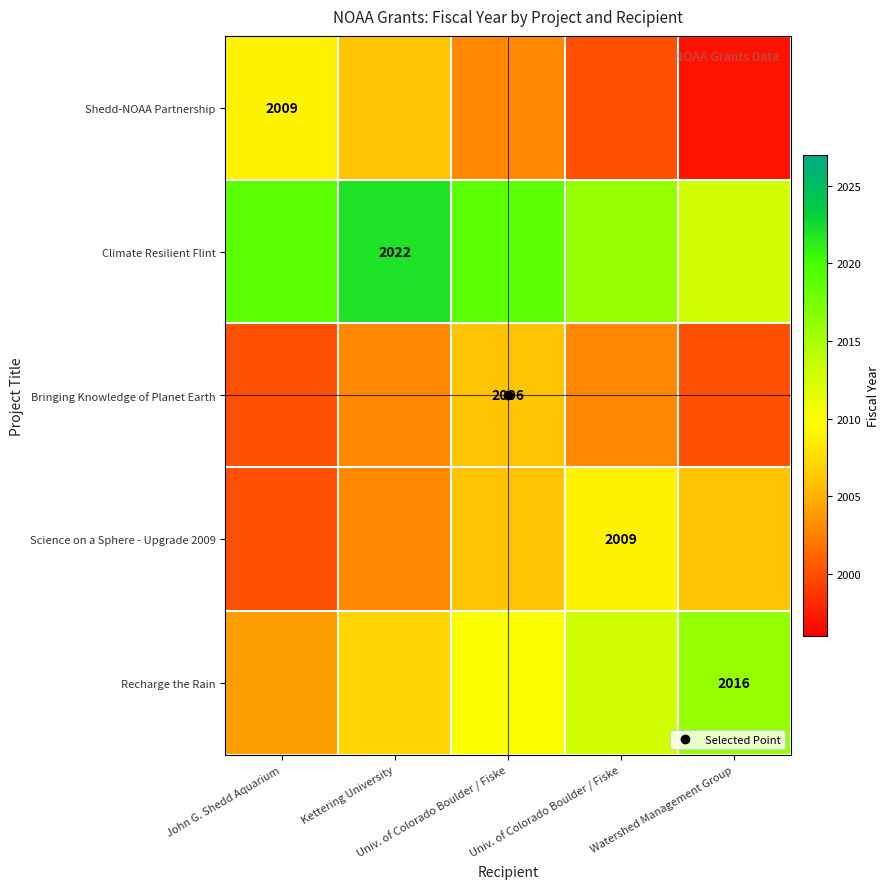

What is the total value across all series at Watershed Management Group?

10032